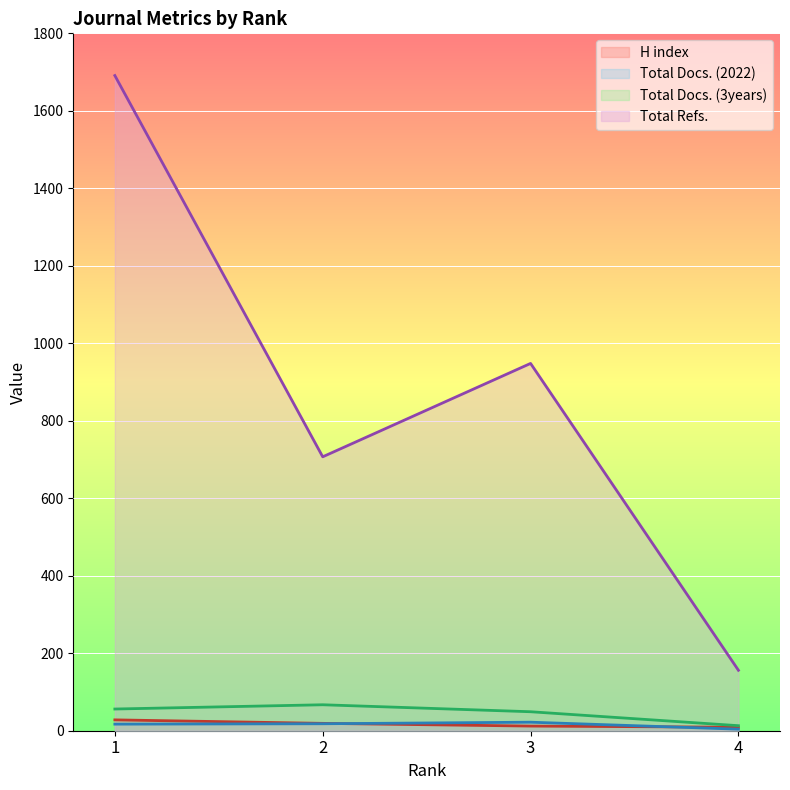

What is the average value of the Total Docs. (2022) series?

15